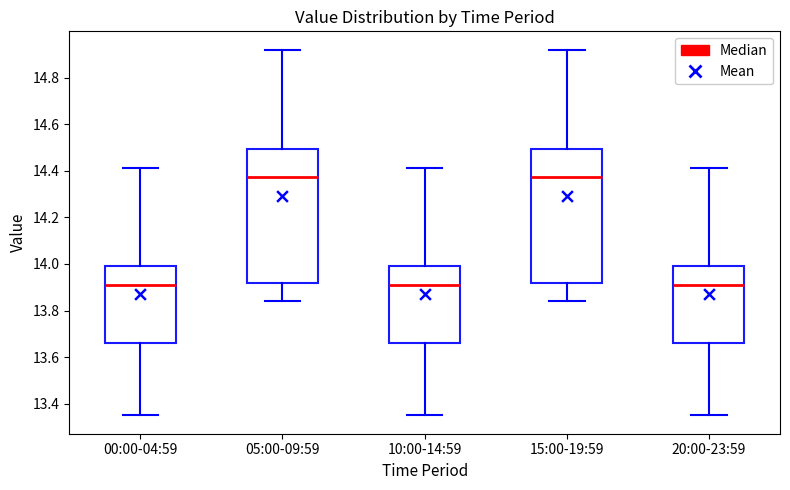

Where does the upper whisker of the box for 15:00-19:59 end on the y-axis? The values are not printed on the chart, so give them approximately, as read against the axis.

14.92